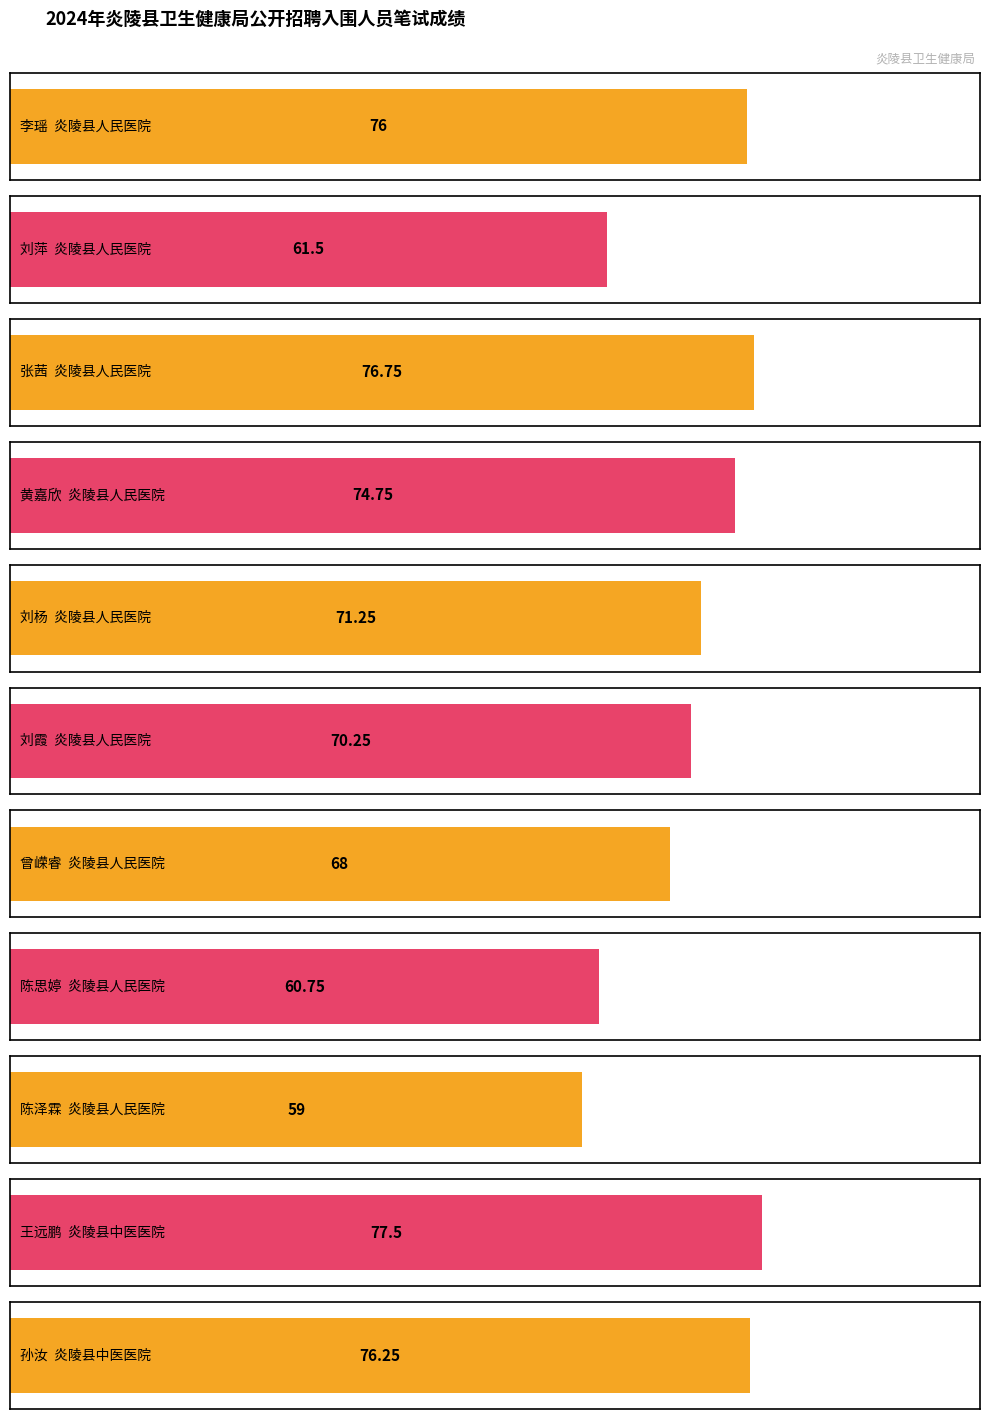

Does the chart contain stacked bars?

No